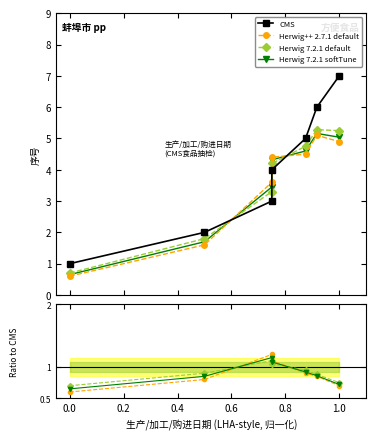

Is it true that Herwig 7.2.1 default equals 1.6 at 0.8?

False